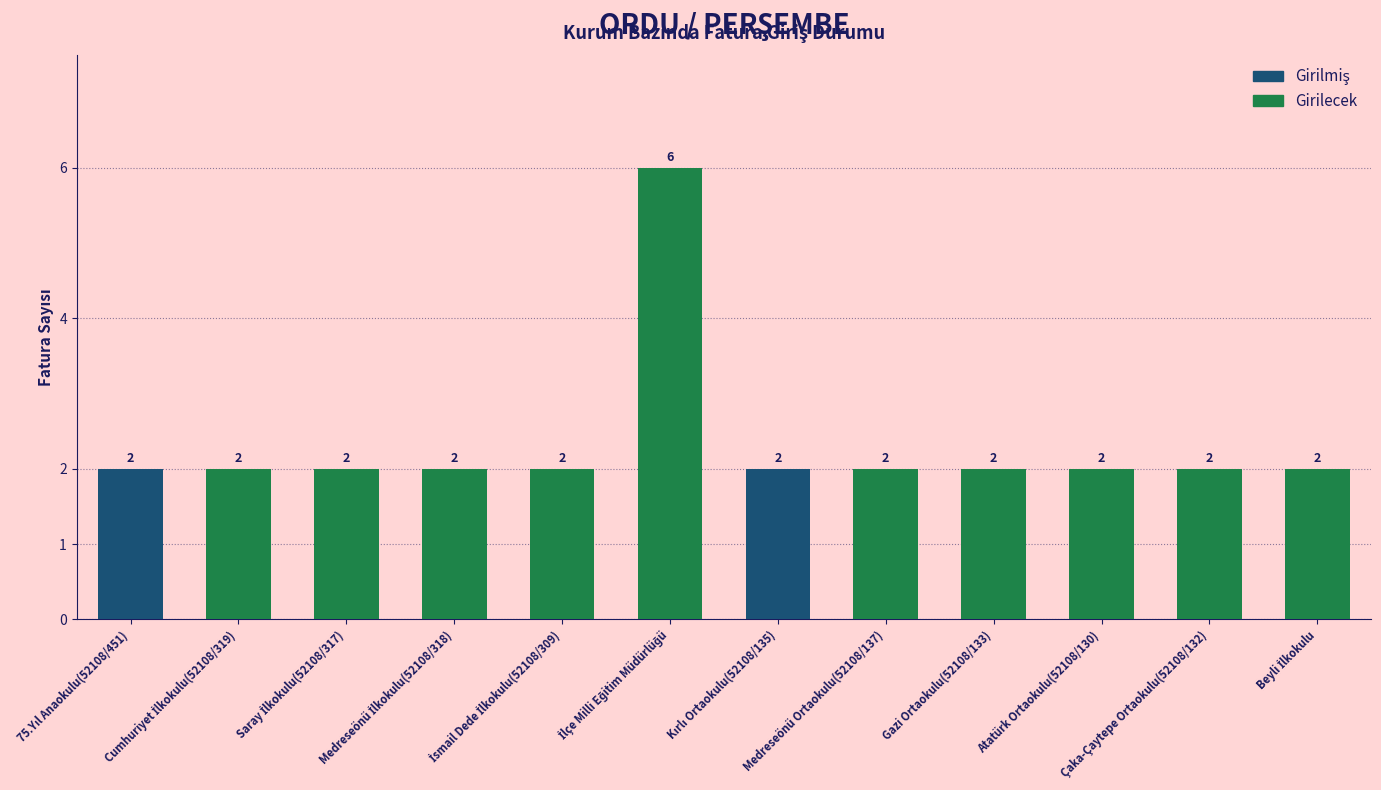

How many data points does each series have?

12